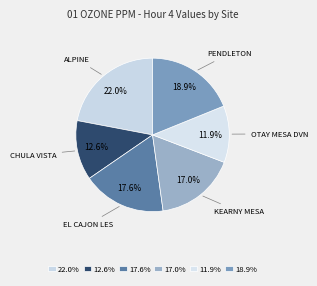

How many slices are in this pie chart?

6